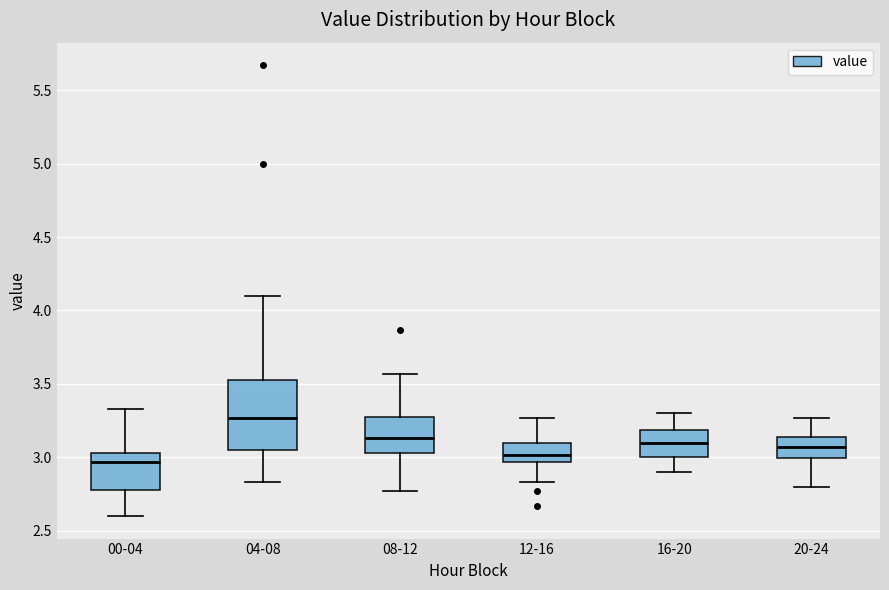

Where does the lower whisker of the box for 16-20 end on the y-axis? The values are not printed on the chart, so give them approximately, as read against the axis.

2.90